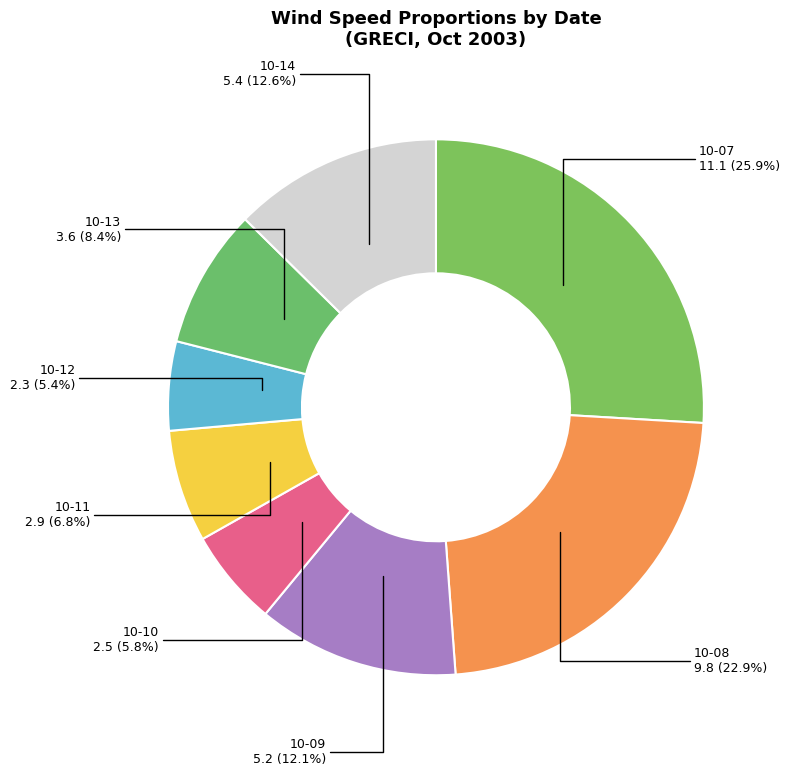

To the nearest percent, what is the average slice percentage?

13%